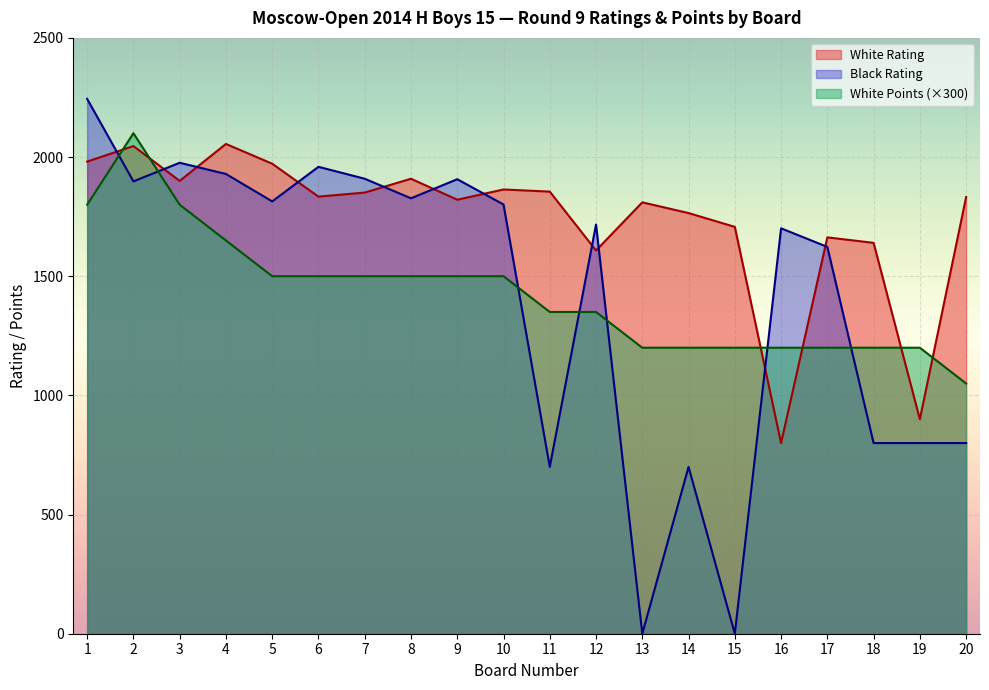

What is the average value of the White Rating series?

1741